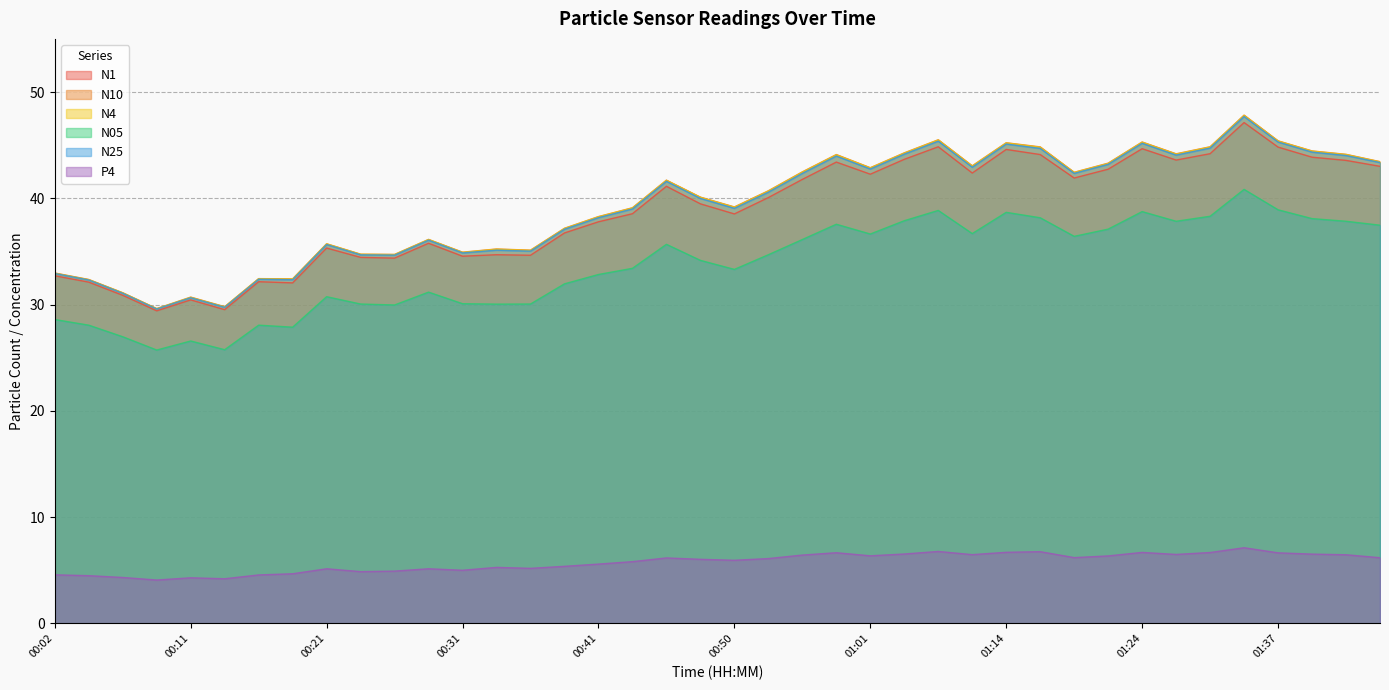

What is the label of the 4th point from the left?

00:09